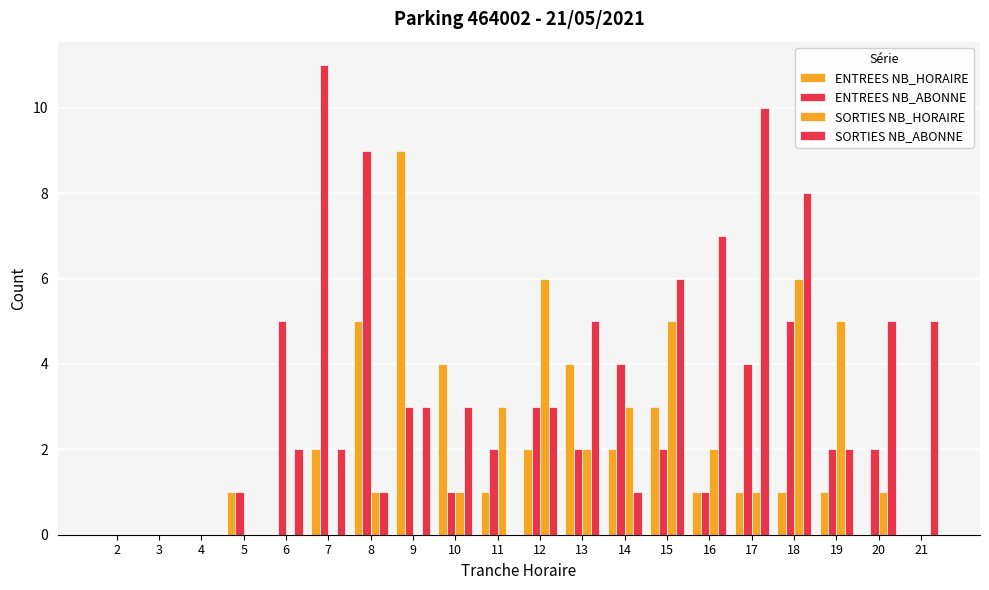

Are the bars grouped side by side (vs. stacked)?

Yes